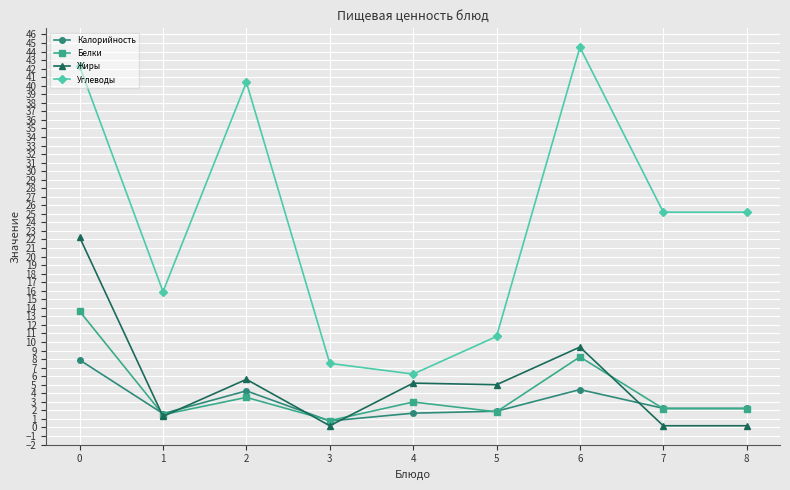

Which series has the largest total across all categories?

Углеводы